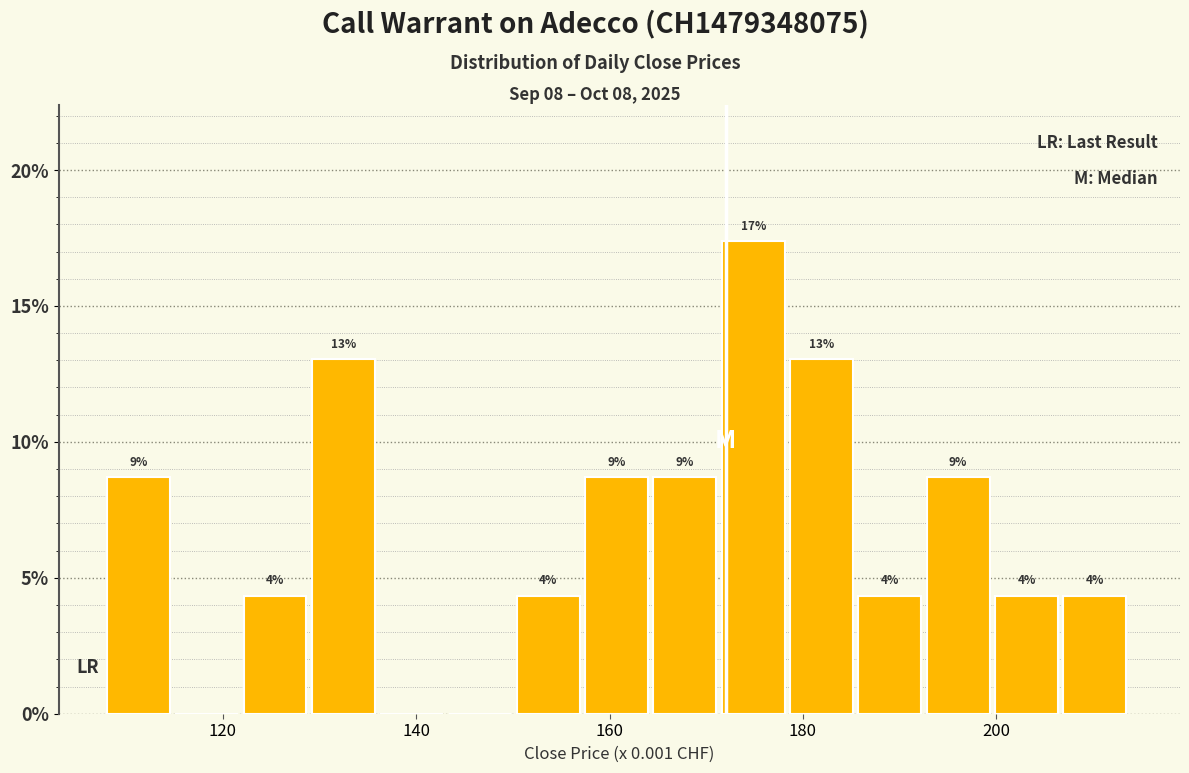

Around what value on the x-axis is the tallest bar? Give the approximate position of its centre, as read against the axis.

174